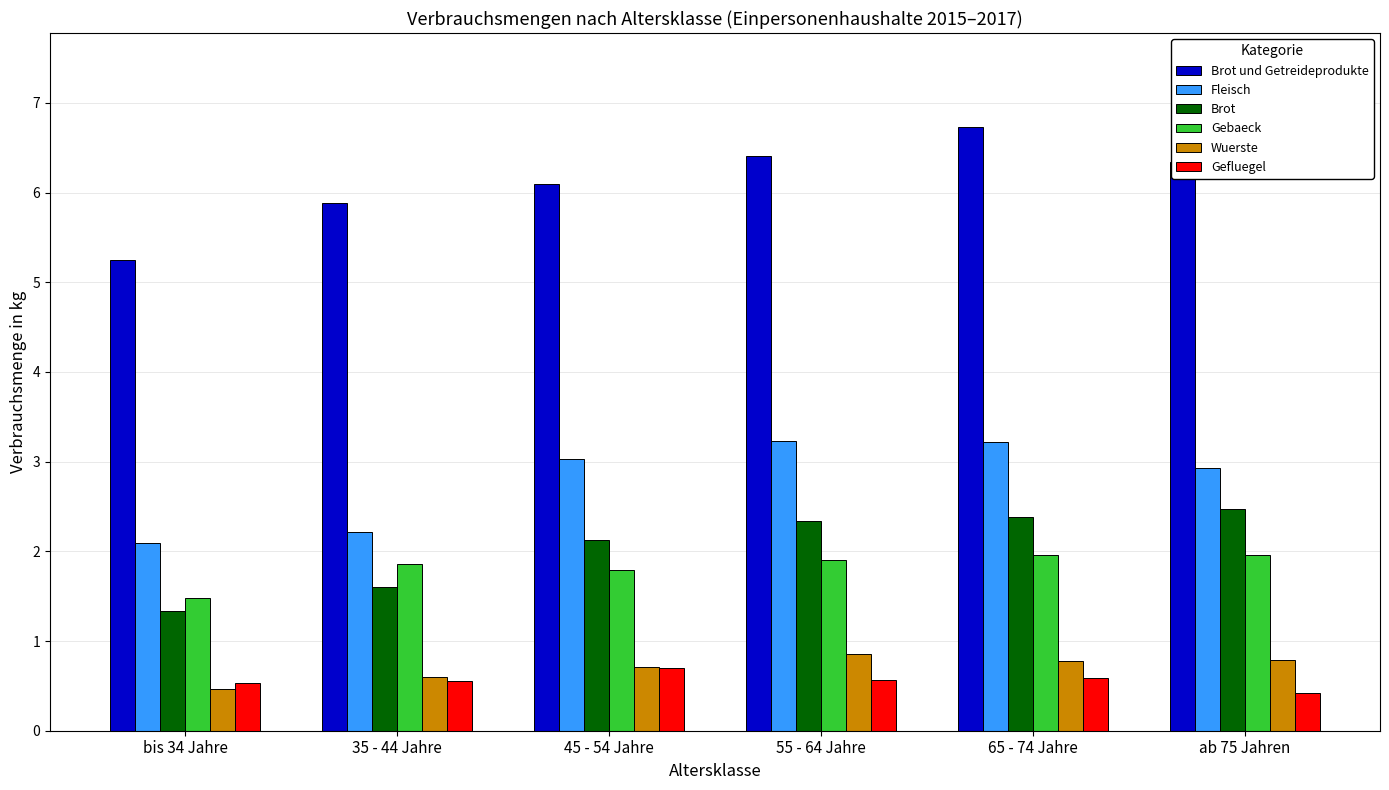

What is the spread (max minus min) of values at 65 - 74 Jahre?

6.2